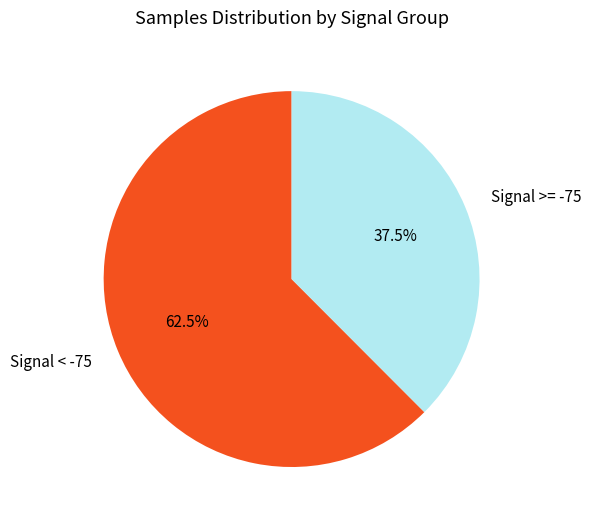

Count the number of slices in the pie.

2